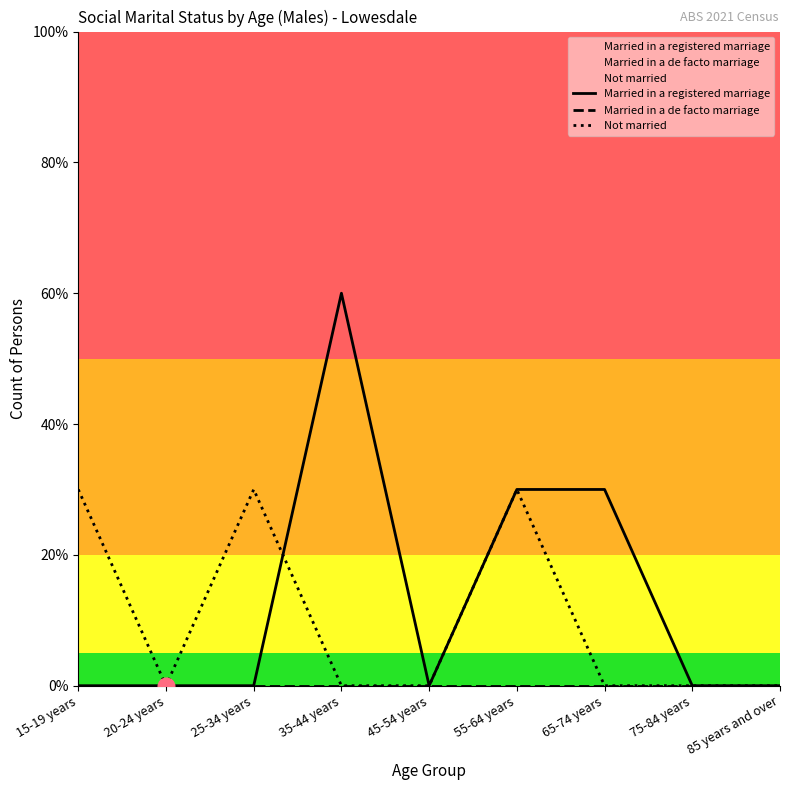

What is the maximum value for Not married?

3